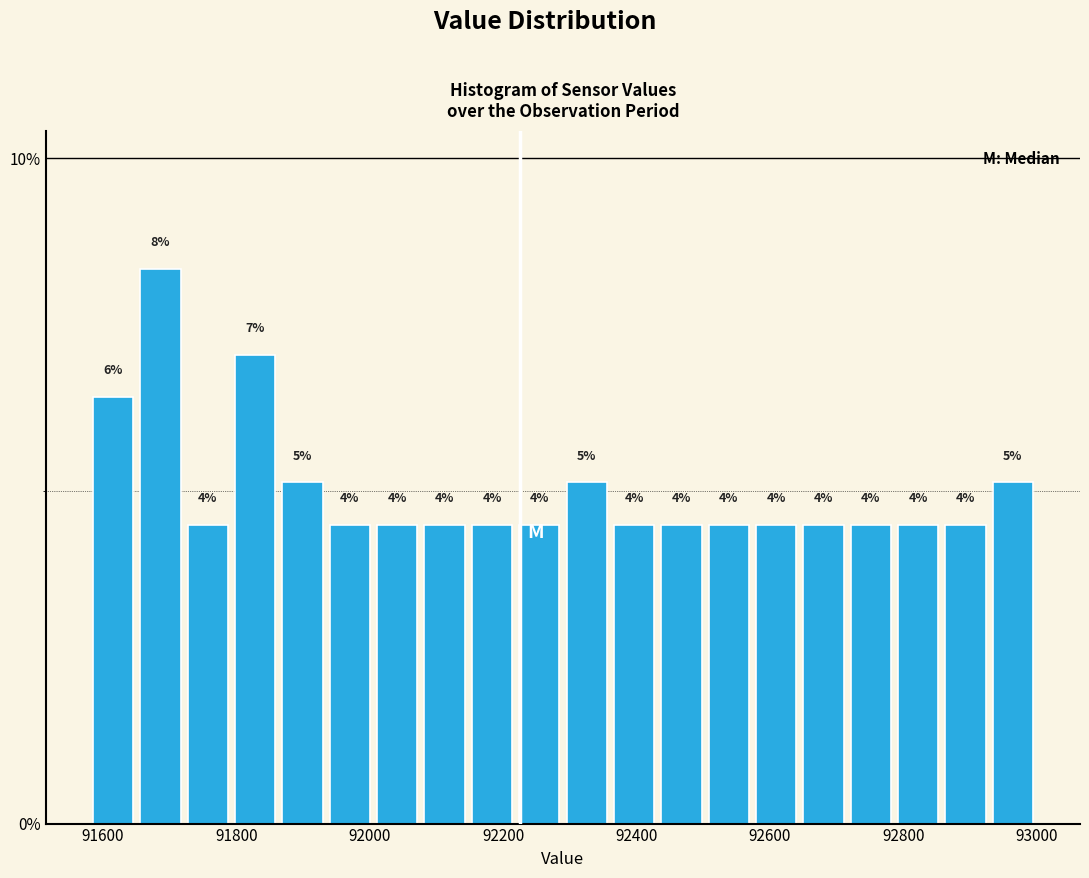

Around what value on the x-axis is the tallest bar? Give the approximate position of its centre, as read against the axis.

91680